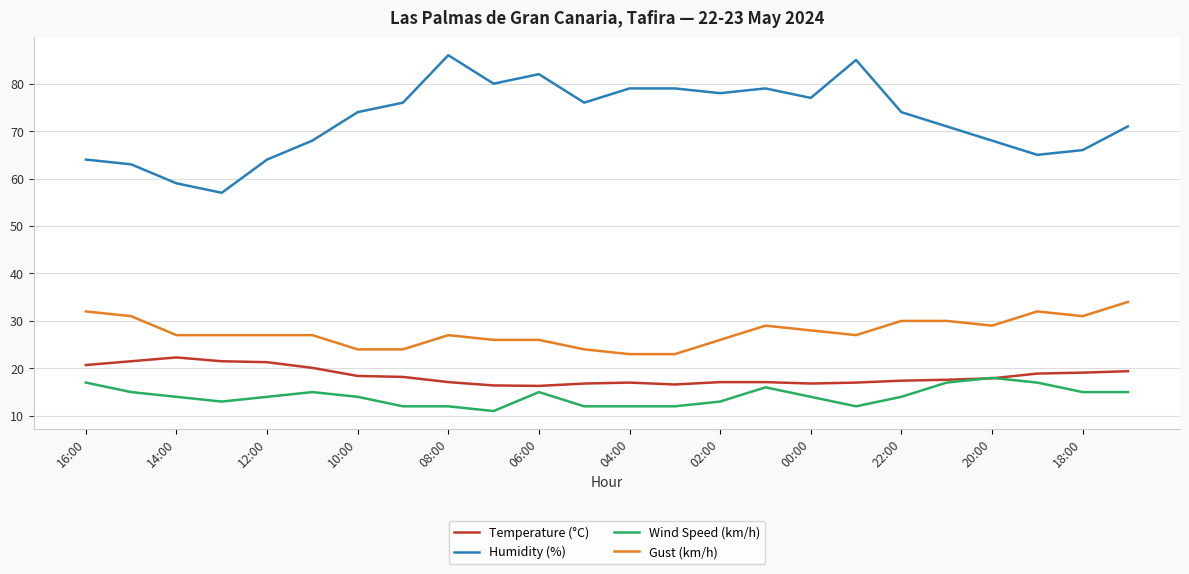

What is the minimum value shown in the chart?

11.0